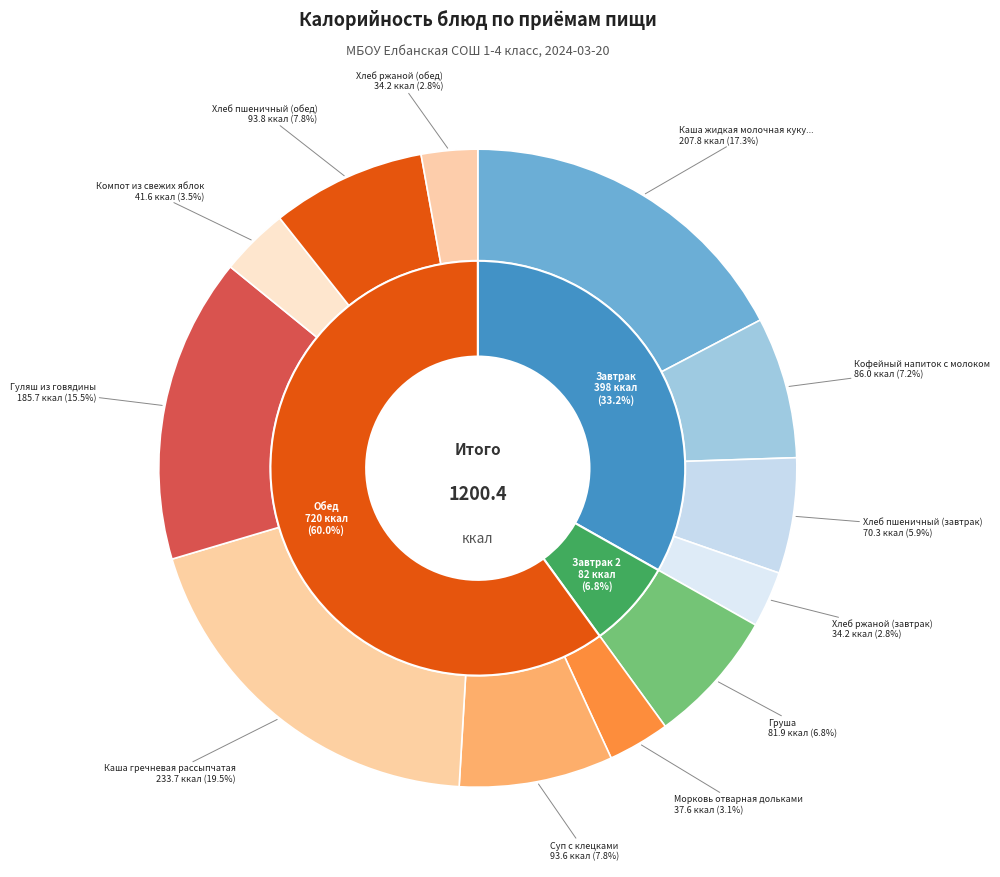

Combined, do Кофейный напиток с молоком and Морковь отварная дольками account for over 50%?

No